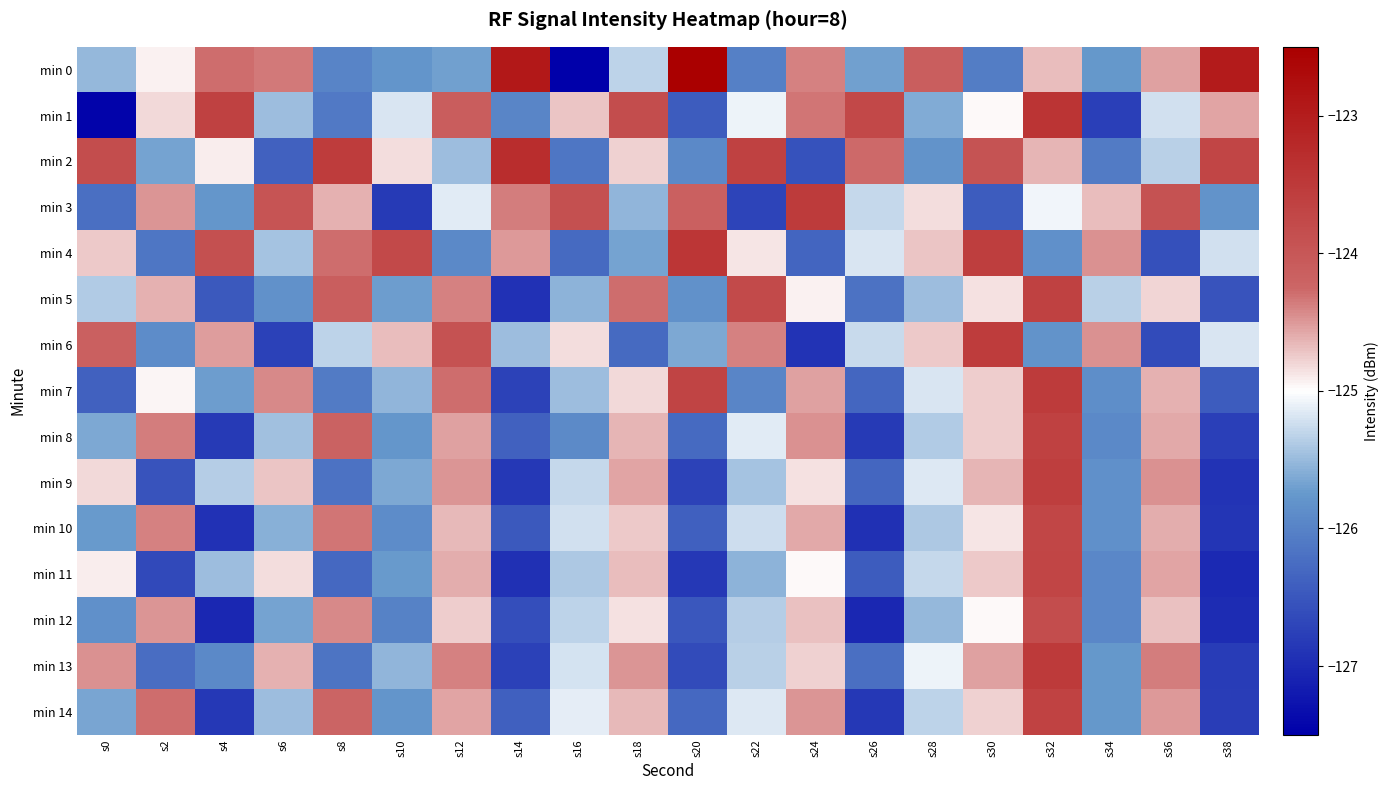

At how many categories does at least one series exceed -124?

17